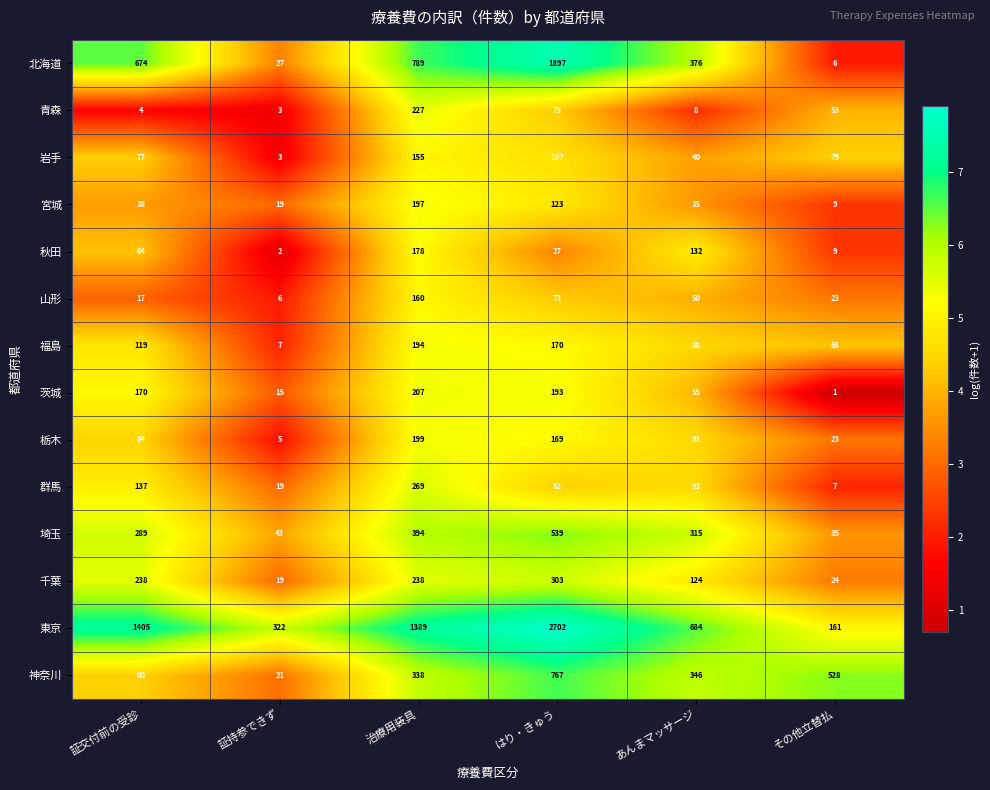

Is the value of 千葉 at はり・きゅう greater than the value of 埼玉 at その他立替払?

Yes